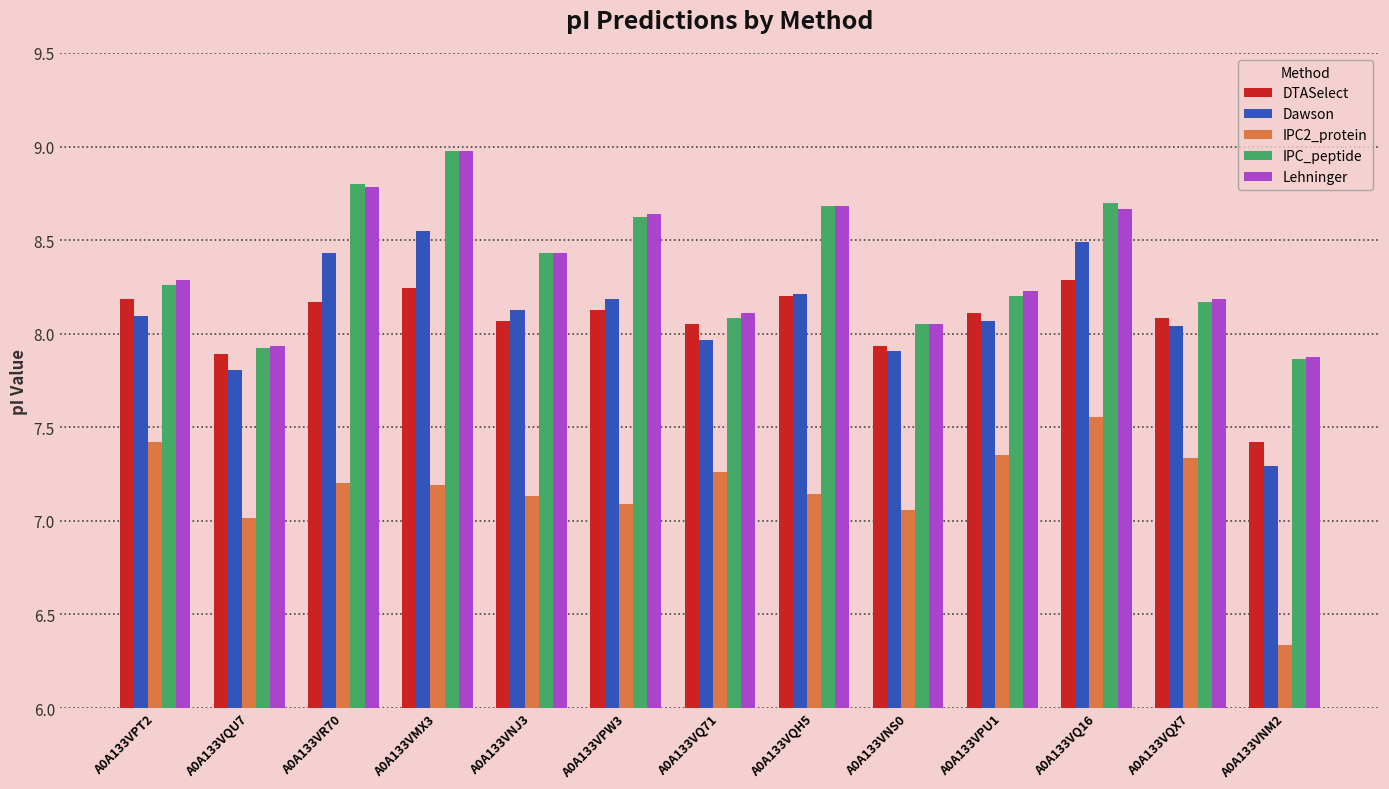

How many data points does each series have?

13